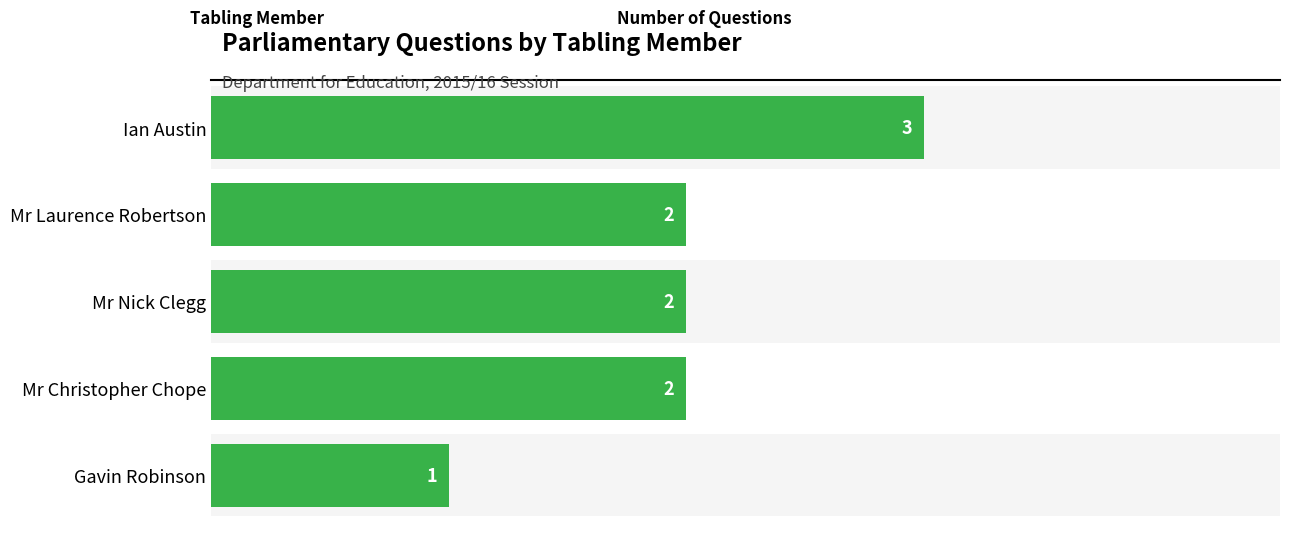

How many series are shown in this chart?

1